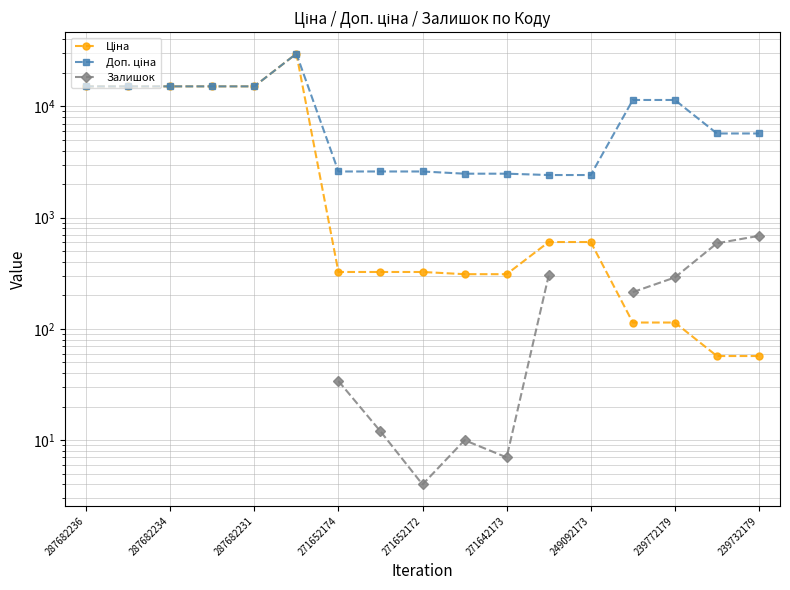

How many lines are shown in the chart?

3